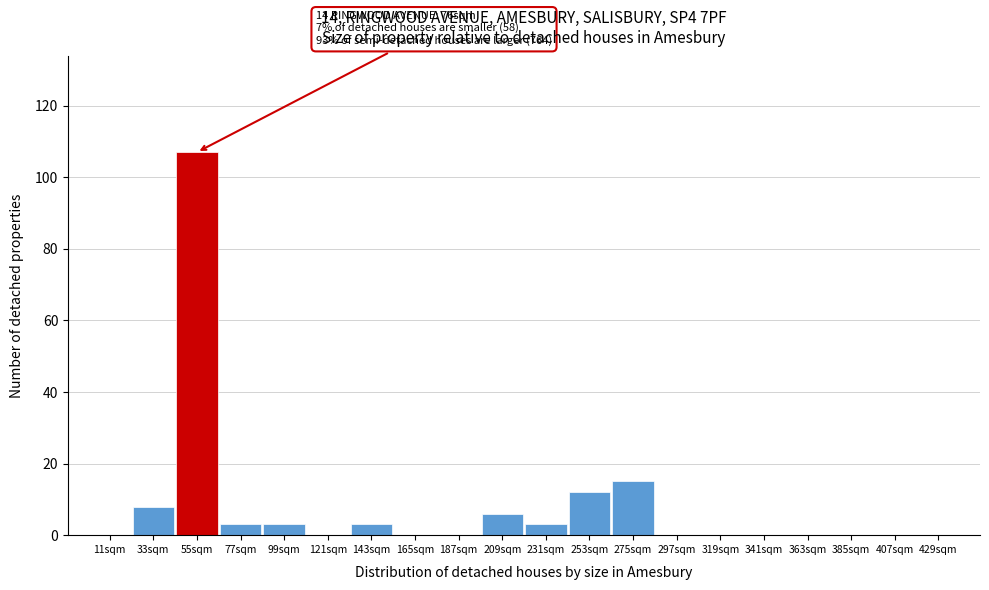

Reading left to right, transcribe all the data shown in this chart.

11sqm=0	33sqm=8	55sqm=107	77sqm=3	99sqm=3	121sqm=0	143sqm=3	165sqm=0	187sqm=0	209sqm=6	231sqm=3	253sqm=12	275sqm=15	297sqm=0	319sqm=0	341sqm=0	363sqm=0	385sqm=0	407sqm=0	429sqm=0